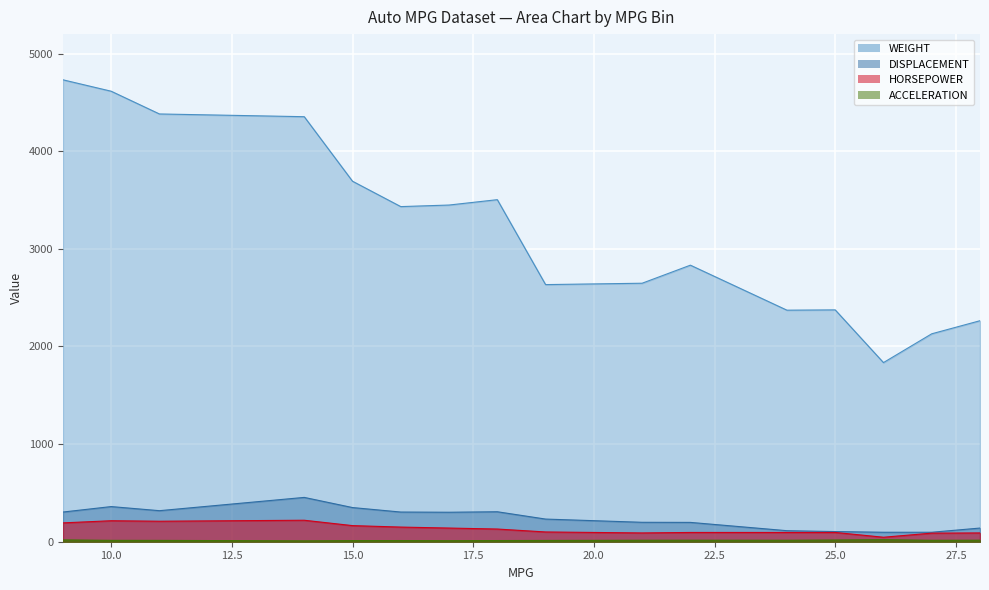

List the labels in order of WEIGHT value, largest first.

9, 10, 11, 14, 15, 18, 17, 16, 22, 21, 19, 25, 24, 28, 27, 26